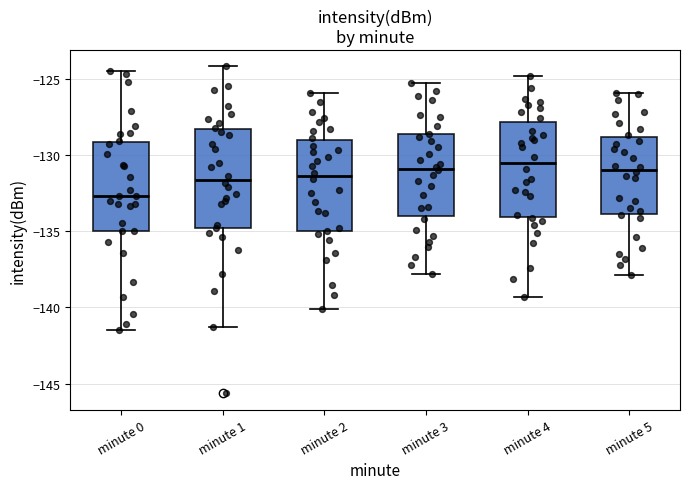

Reading left to right, read every box against the y-axis: the position of its median line, the range the box covers, and the ends of its whiskers. The values are not printed on the chart, so give them approximately, as read against the axis.

minute 0: median -132.5, box -135.0 to -129.0, whiskers -141.5 to -124.5
minute 1: median -131.5, box -135.0 to -128.5, whiskers -141.5 to -124.0
minute 2: median -131.5, box -135.0 to -129.0, whiskers -140.0 to -126.0
minute 3: median -131.0, box -134.0 to -128.5, whiskers -138.0 to -125.5
minute 4: median -130.5, box -134.0 to -128.0, whiskers -139.5 to -125.0
minute 5: median -131.0, box -134.0 to -129.0, whiskers -138.0 to -126.0